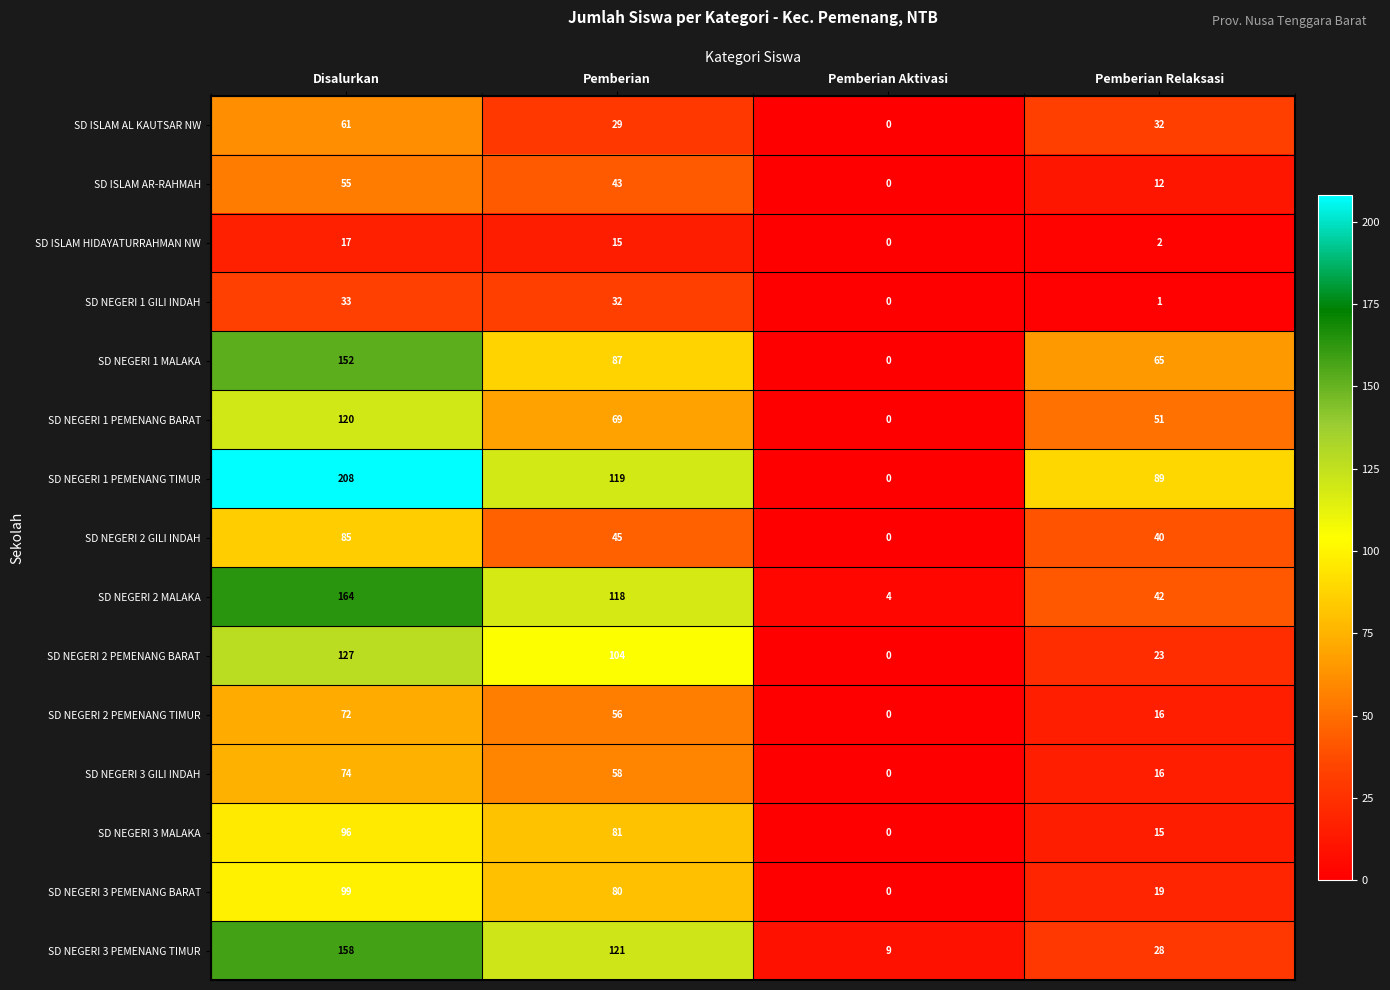

The SD NEGERI 3 PEMENANG TIMUR series shows 4 at Pemberian Aktivasi. True or false?

False